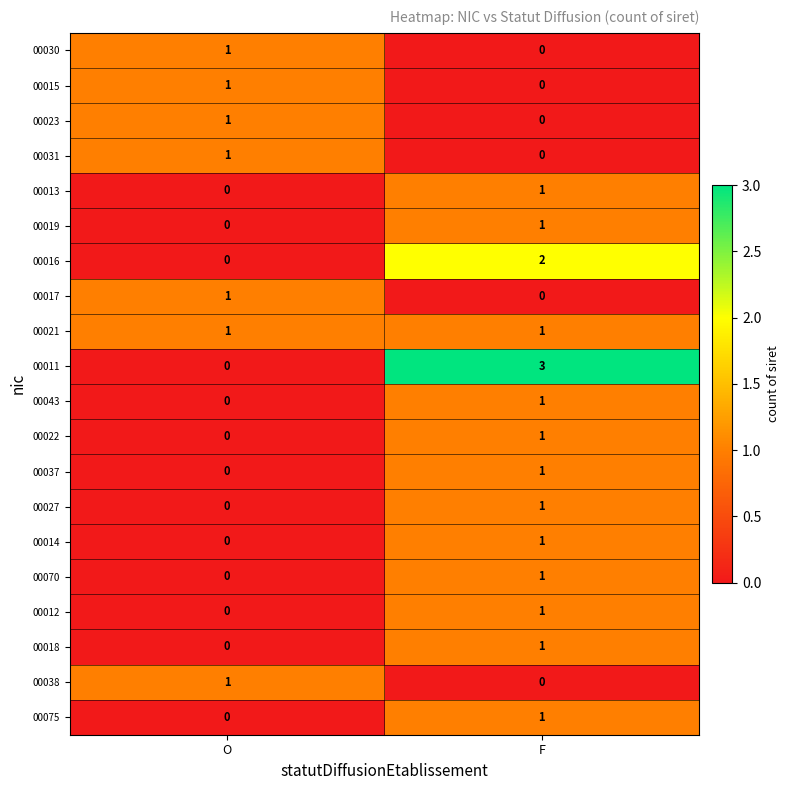

At which label does 00023 reach its peak?

O